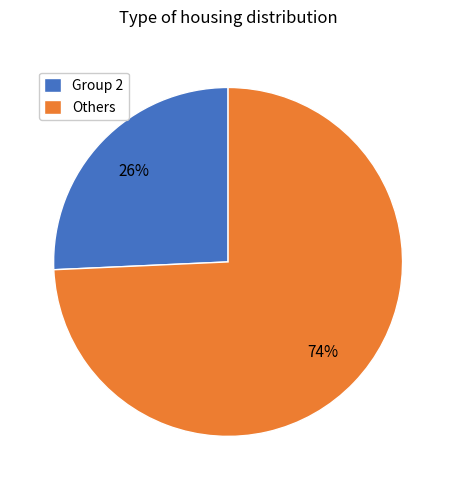

Combined, do Group 2 and Others account for over 50%?

Yes